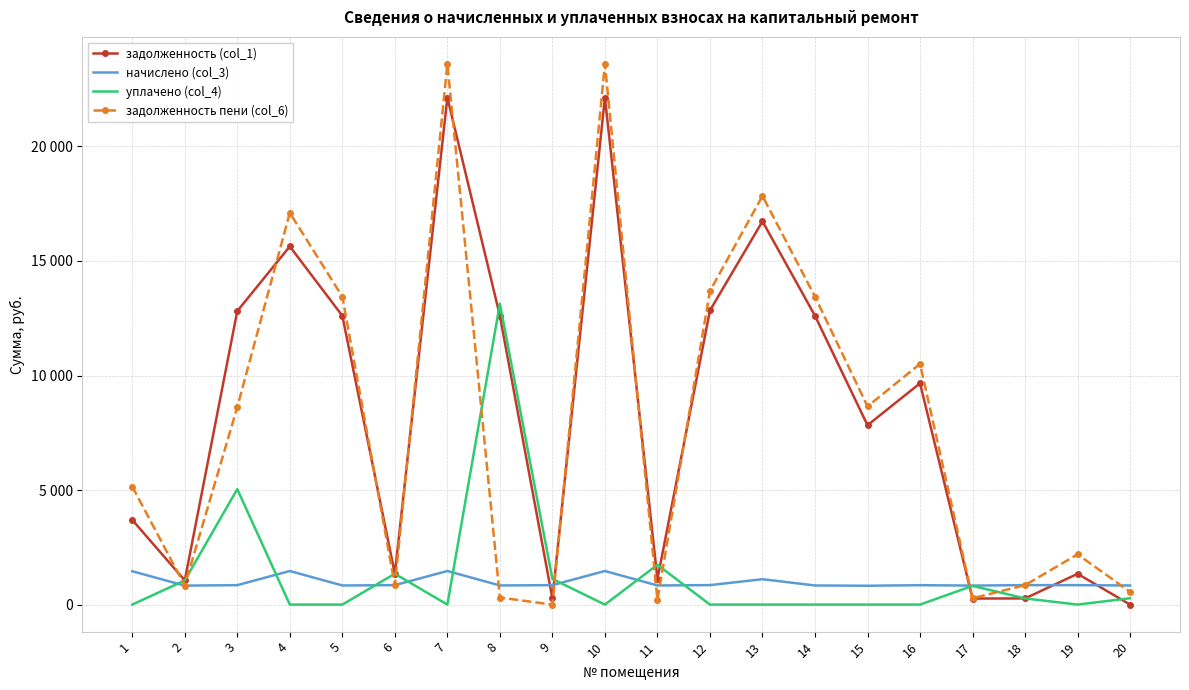

What are all the series names shown in the legend?

задолженность (col_1), начислено (col_3), уплачено (col_4), задолженность пени (col_6)